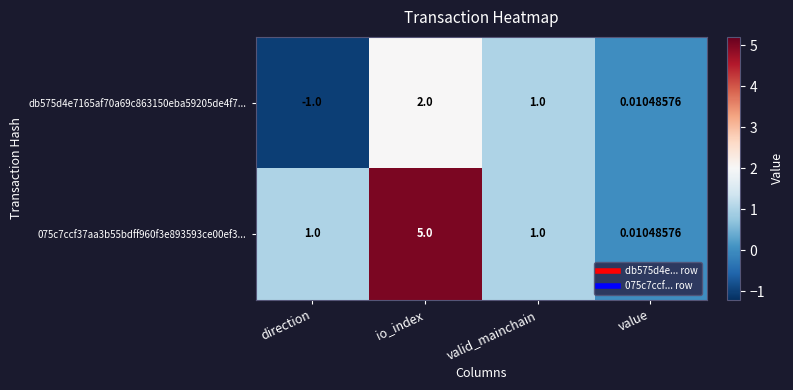

What is the maximum value shown in the chart?

5.0